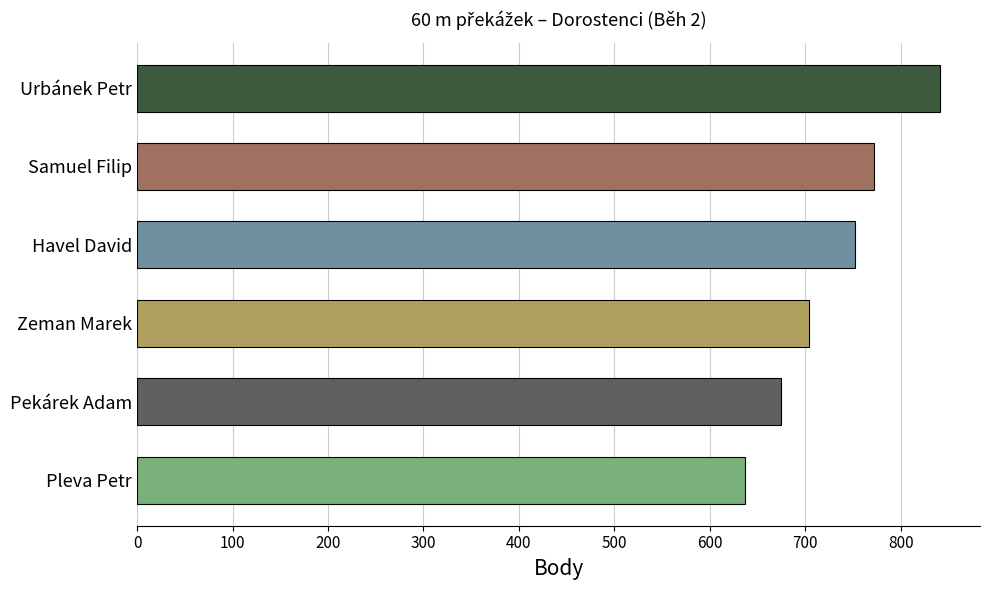

The chart shows a value of 1444 at Urbánek Petr. True or false?

False